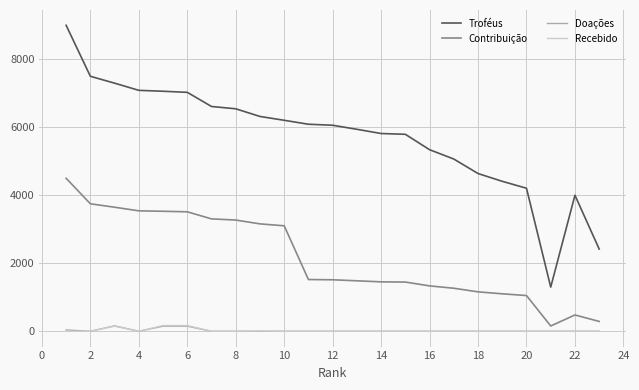

What is the highest value of the Troféus series?

9000